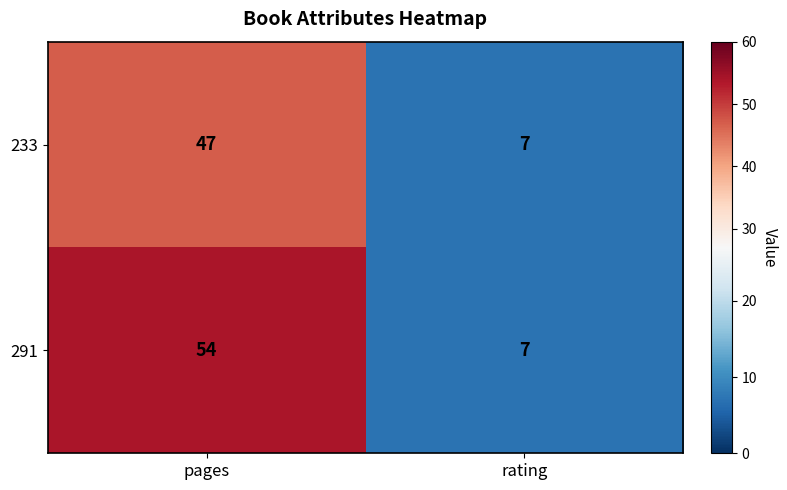

At how many categories does at least one series exceed 51?

1